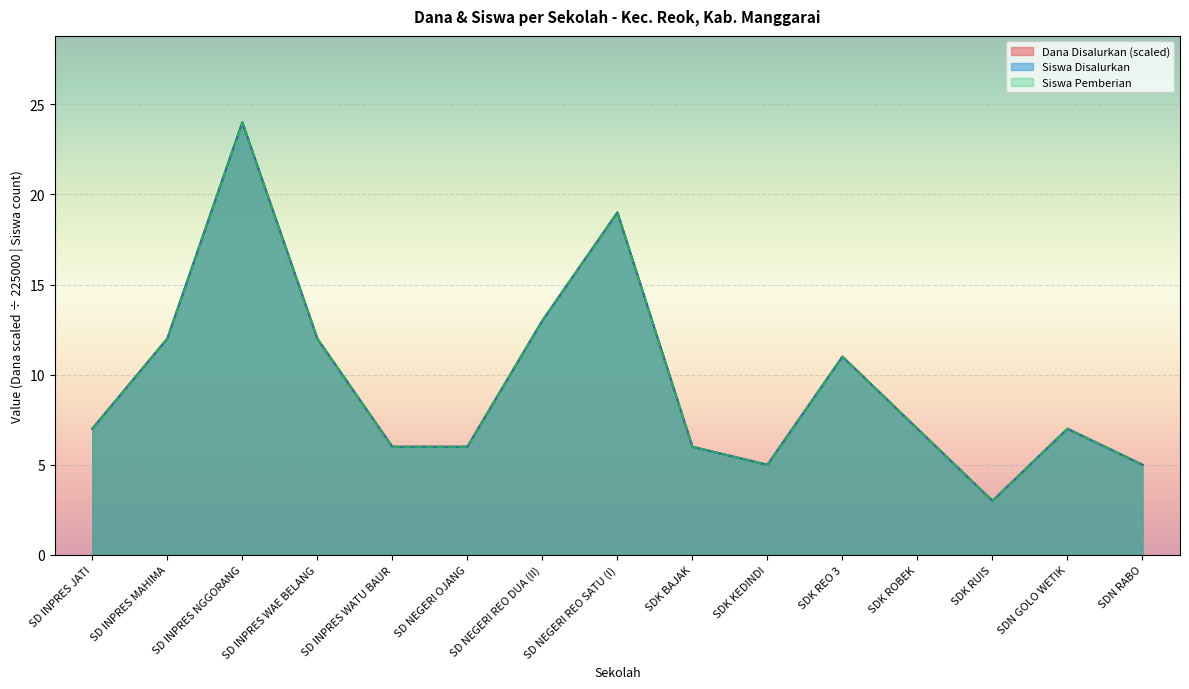

True or false: Dana Pemberian and Siswa Disalurkan cross at least once.

False